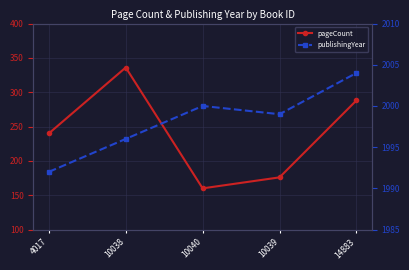

How many lines are shown in the chart?

2